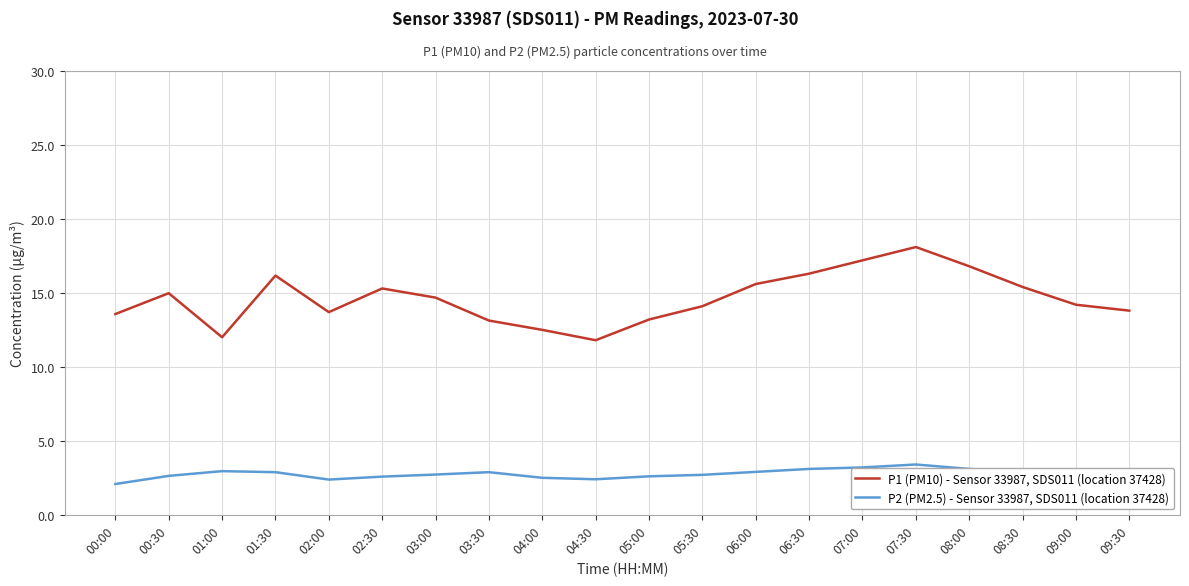

What position from the right is 01:30?

17